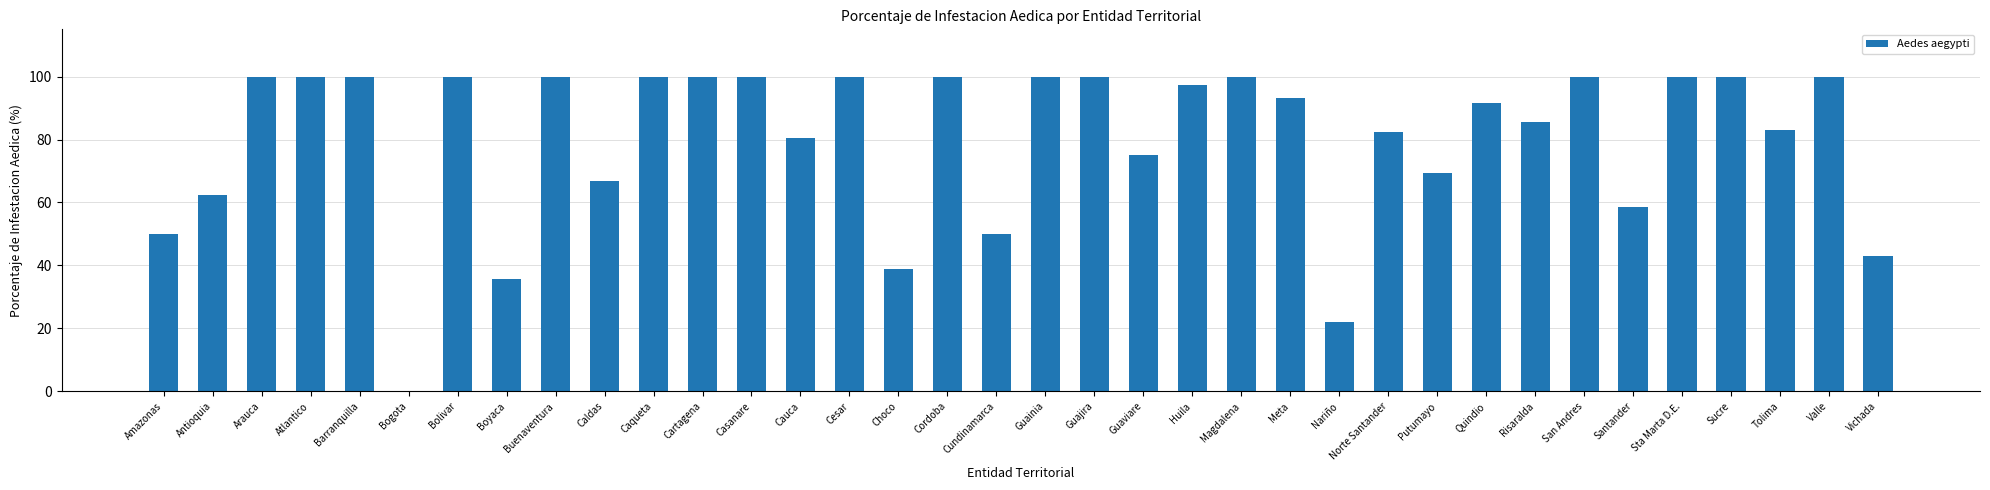

What is the maximum value shown in the chart?

100.0